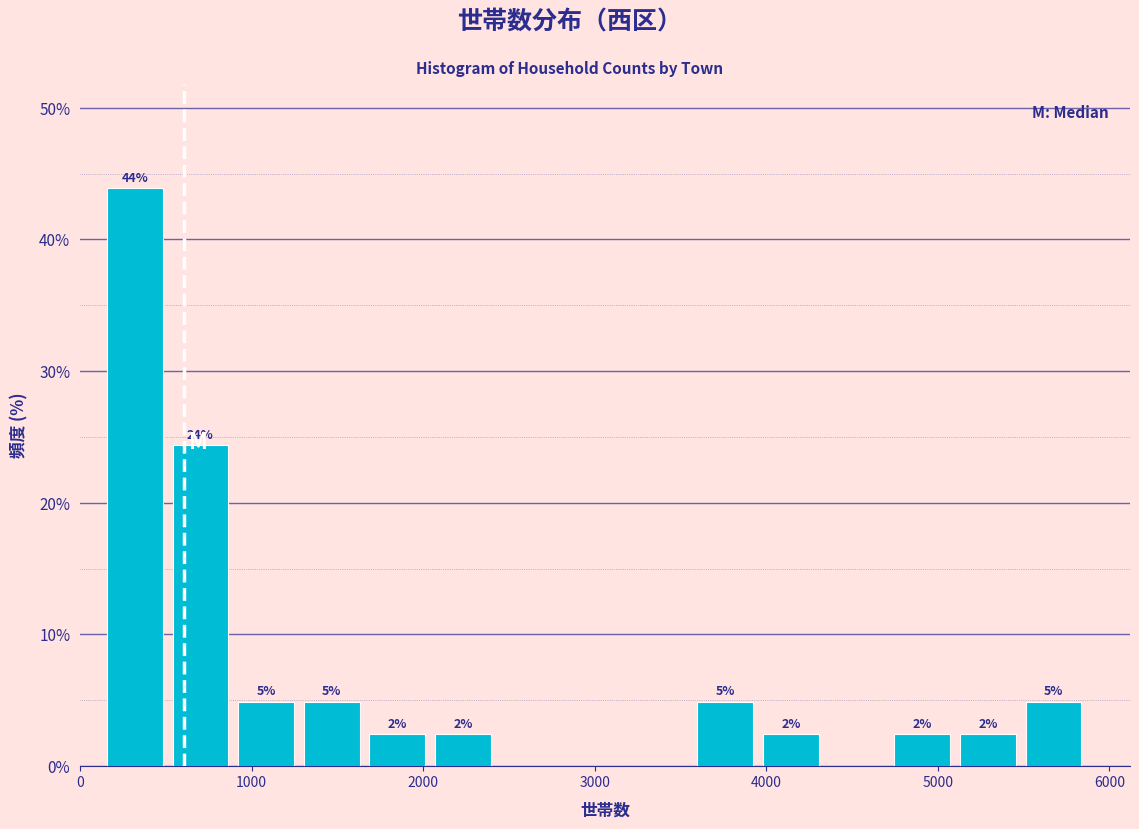

Around what value on the x-axis is the tallest bar? Give the approximate position of its centre, as read against the axis.

300